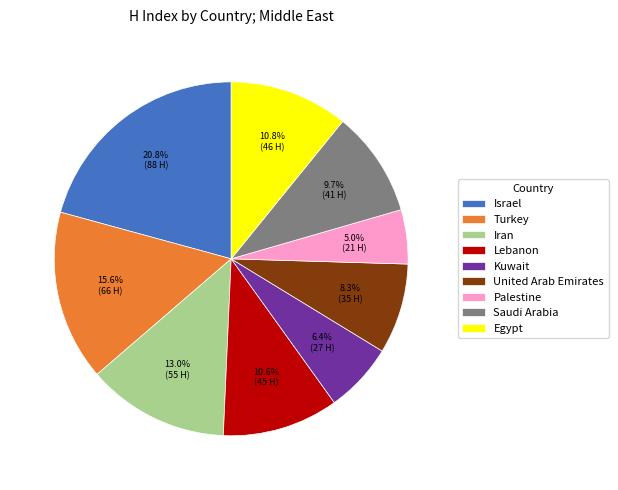

What percentage is NOT represented by Egypt?

89.2%